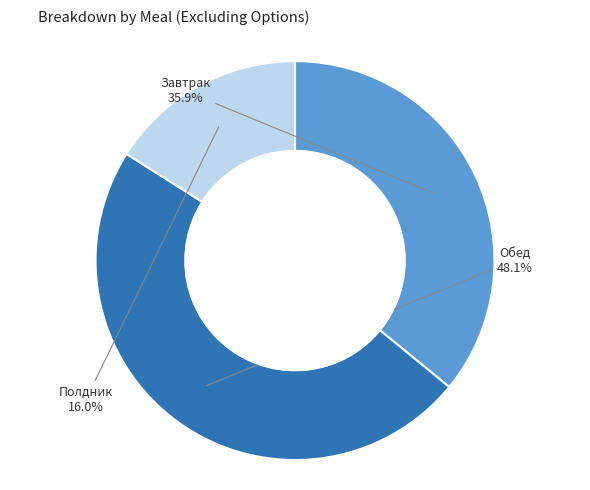

Does Полдник represent more than half of the total?

No